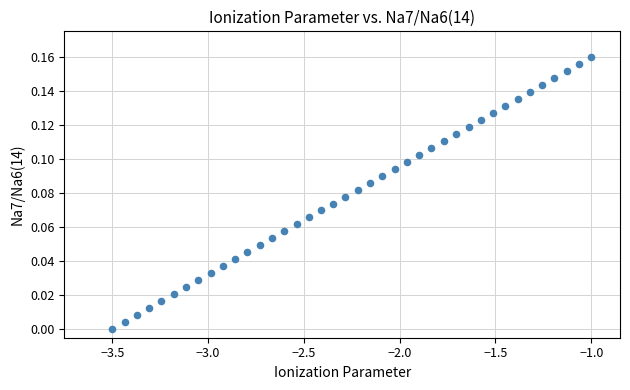

What is the range of X values (max minus min)?

2.5